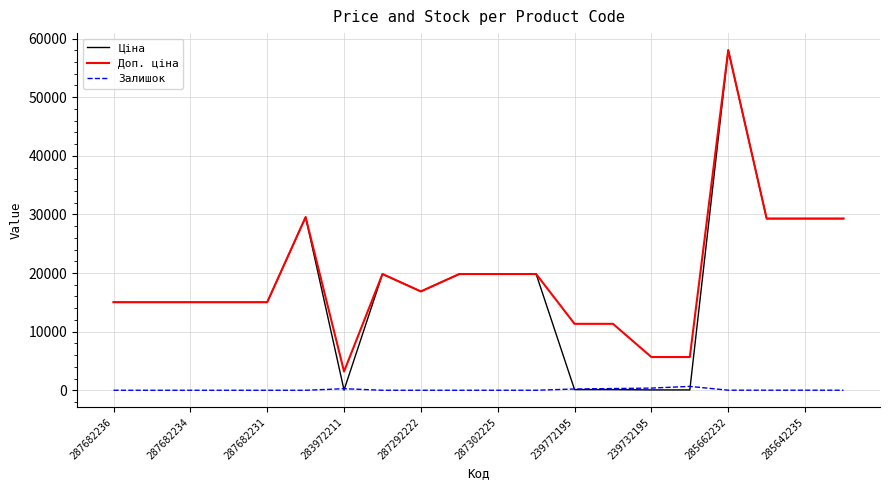

True or false: Залишок and Доп. ціна intersect in this chart.

False